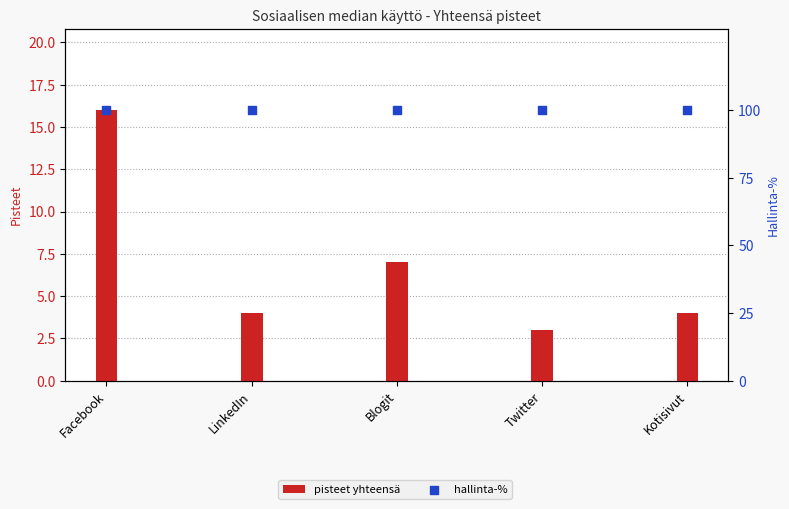

Which series has the largest Y range (max minus min)?

pisteet yhteensä